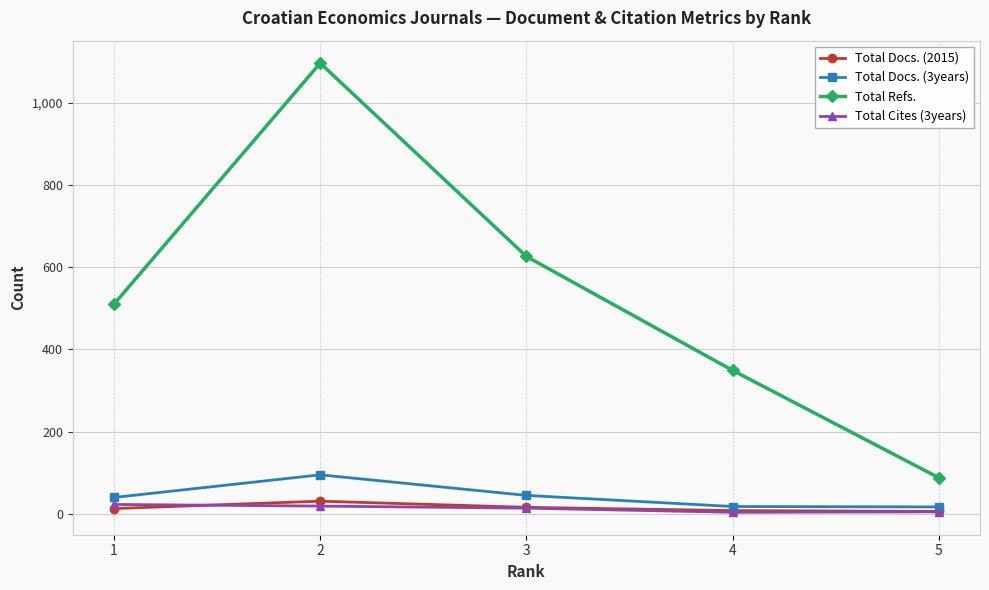

Count the number of categories in the chart.

5